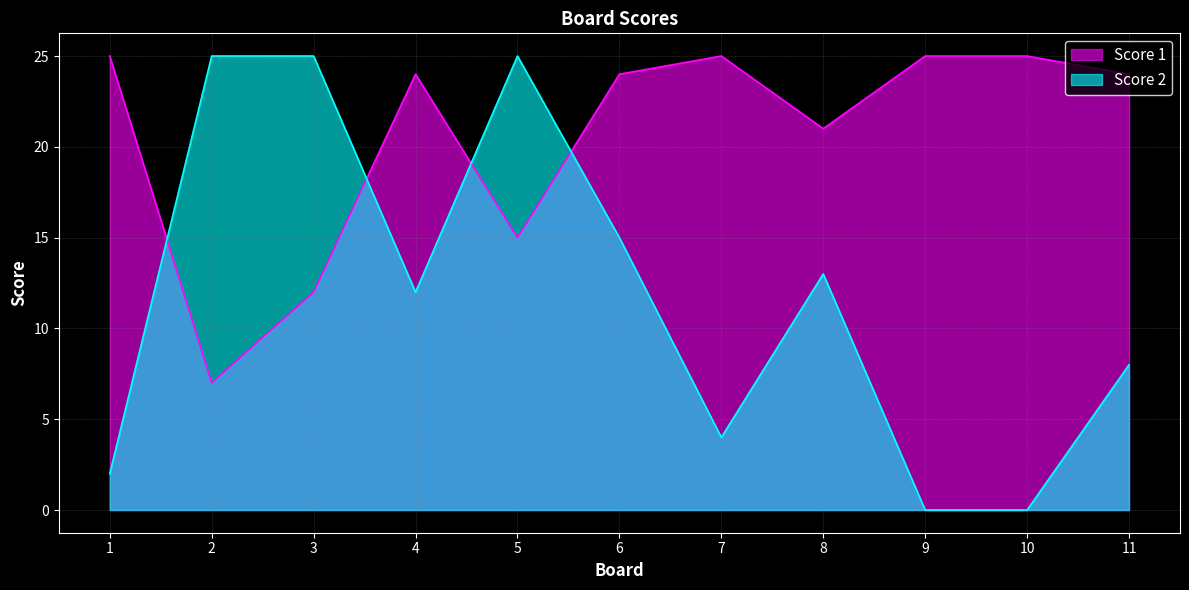

List the series in order of their peak value, highest first.

Score 1, Score 2